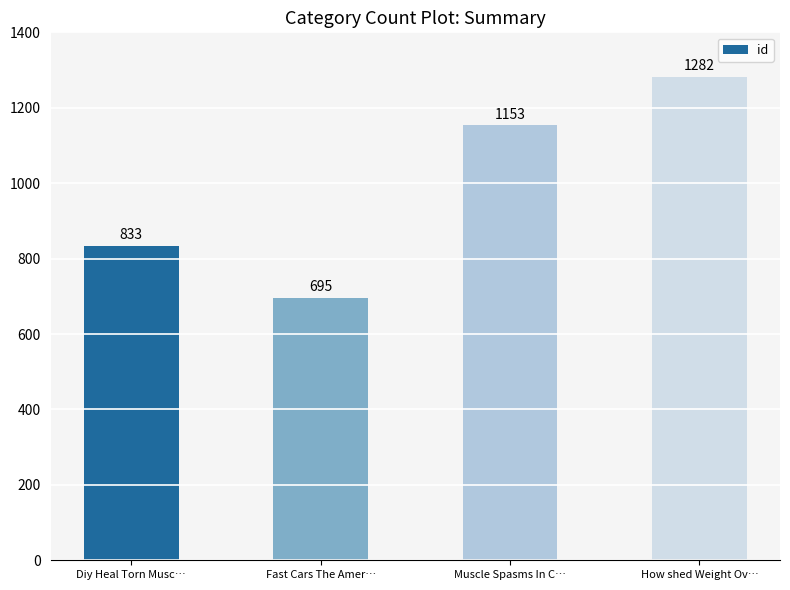

The value at Muscle Spasms In C… is 1153. True or false?

True